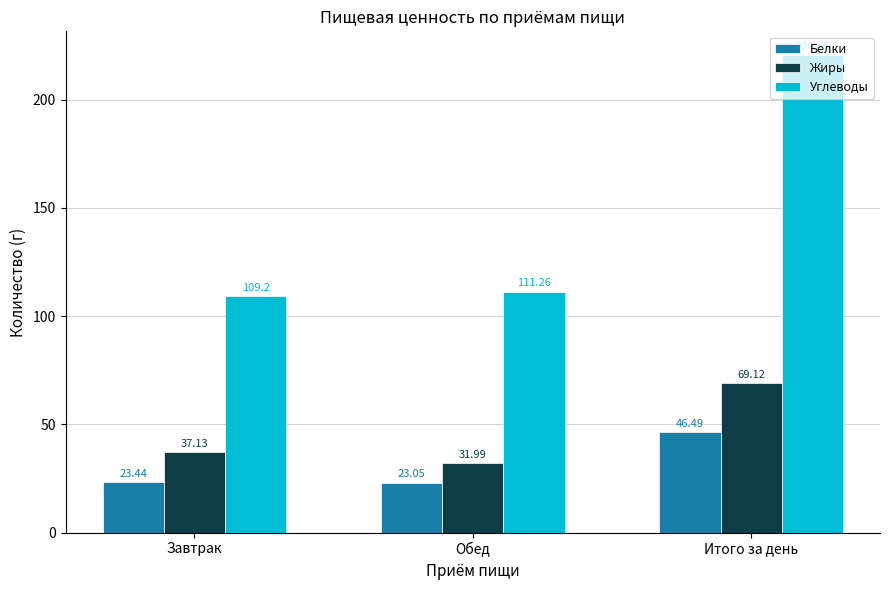

Where does the Жиры series first go above 37?

Завтрак